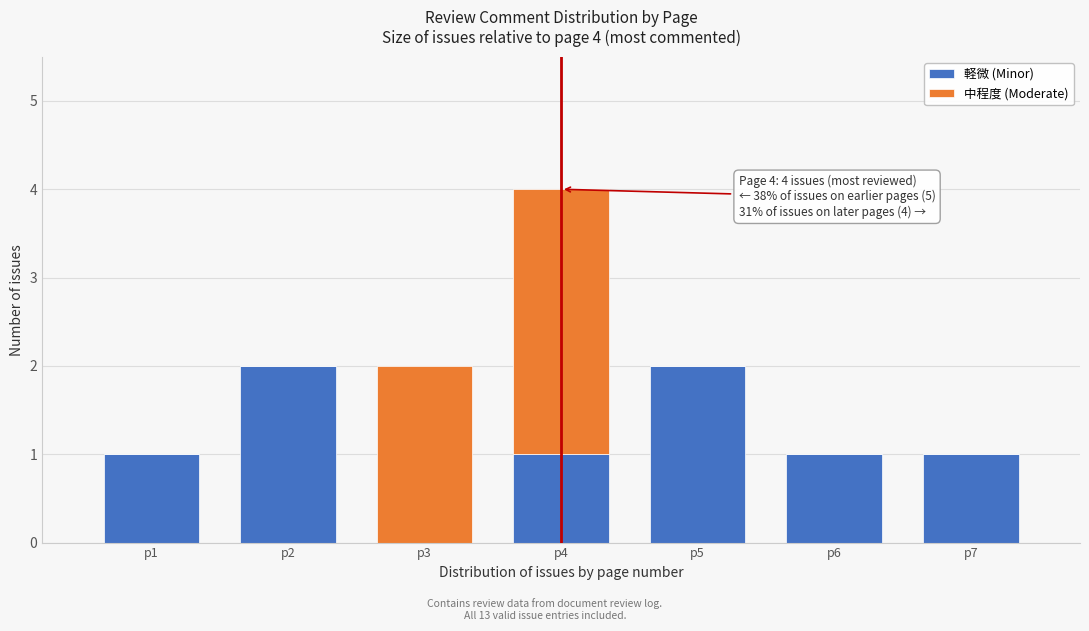

Reading right to left, list the values for the 軽微 (Minor) series.

p7=1	p6=1	p5=2	p4=1	p3=0	p2=2	p1=1